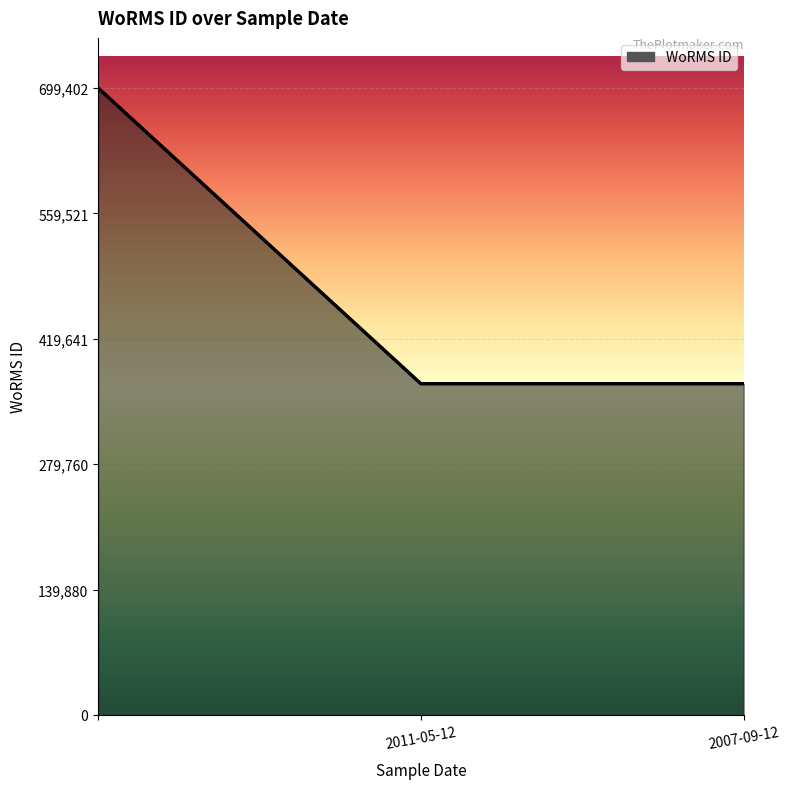

Count the number of categories in the chart.

3